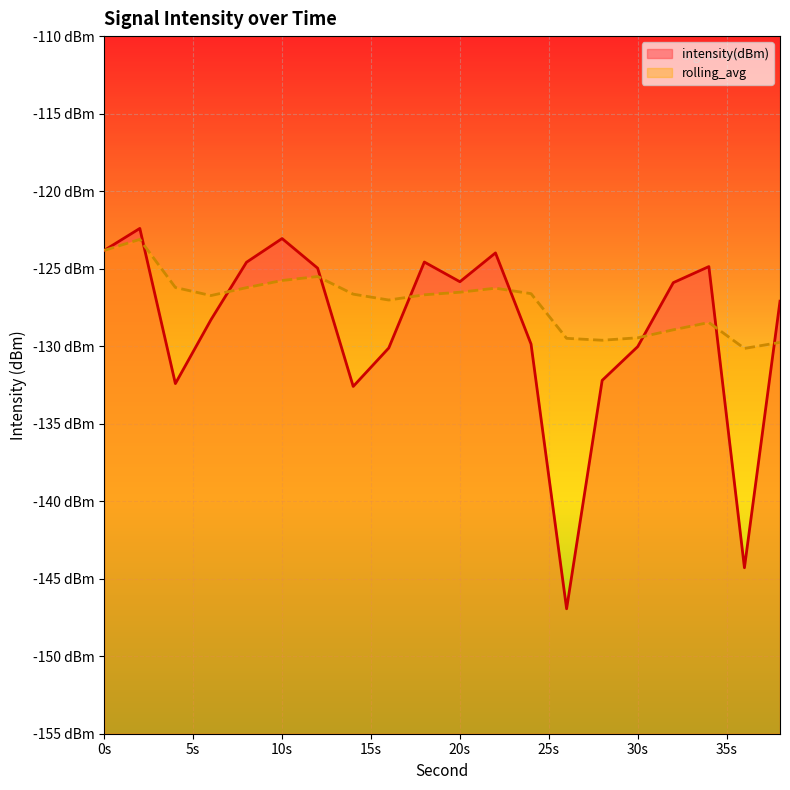

Reading right to left, extract all data points from this chart.

intensity(dBm): -127.1	-144.3	-124.9	-125.9	-130.0	-132.2	-146.9	-129.9	-124.0	-125.8	-124.6	-130.1	-132.6	-125.0	-123.1	-124.6	-128.3	-132.4	-122.4	-123.8
rolling_avg: -129.8	-130.1	-128.5	-128.9	-129.5	-129.6	-129.5	-126.6	-126.3	-126.5	-126.7	-127.0	-126.6	-125.5	-125.8	-126.2	-126.7	-126.2	-123.1	-123.8